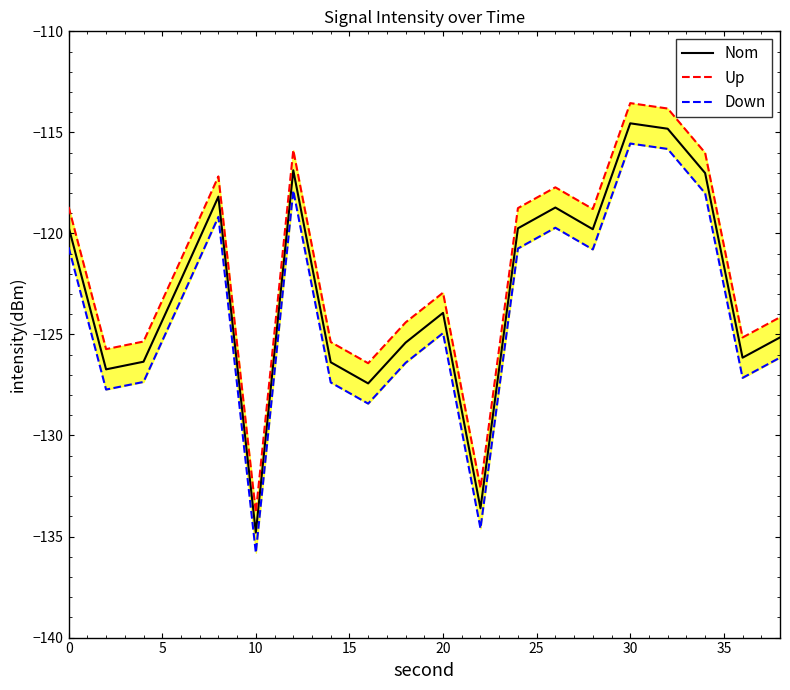

True or false: Nom has a value of -119.7 at 0.

True